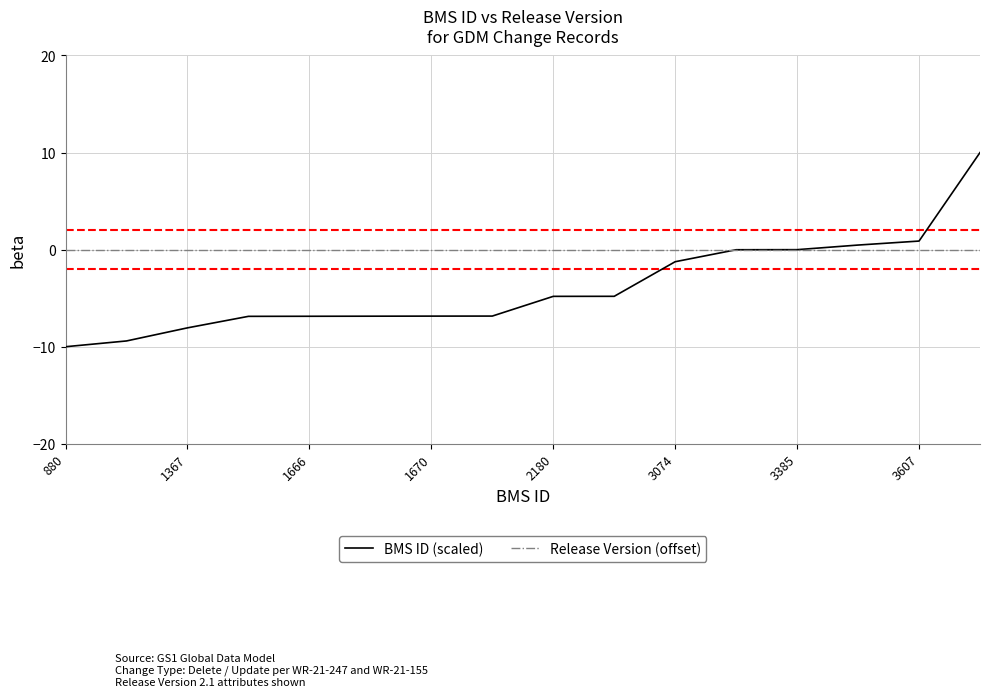

How many times do BMS ID (scaled) and Release Version (offset) cross each other?

1